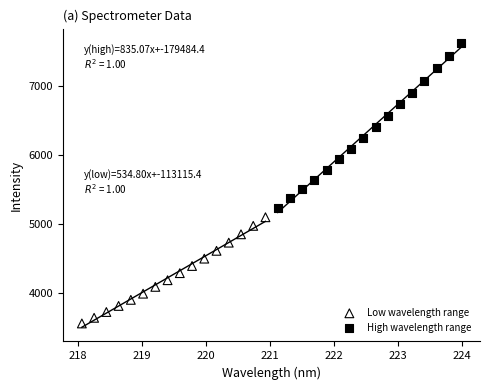

Which series has the largest Y range (max minus min)?

High wavelength range